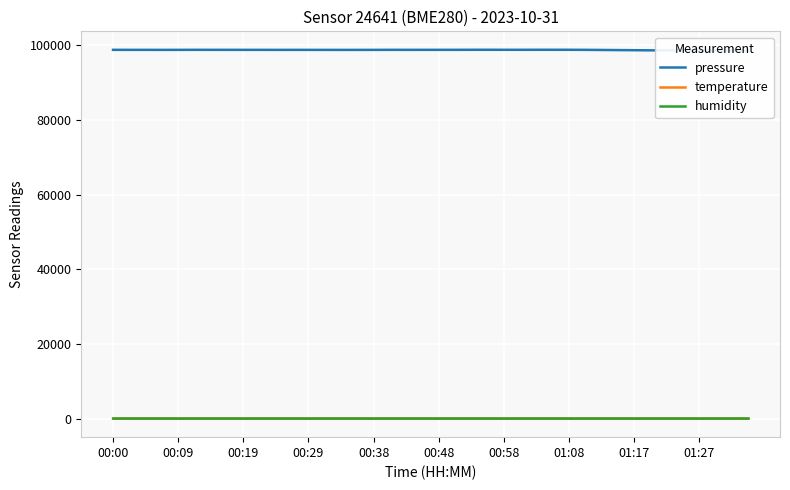

What is the difference between the second highest and second lowest values in the pressure series?

200.1